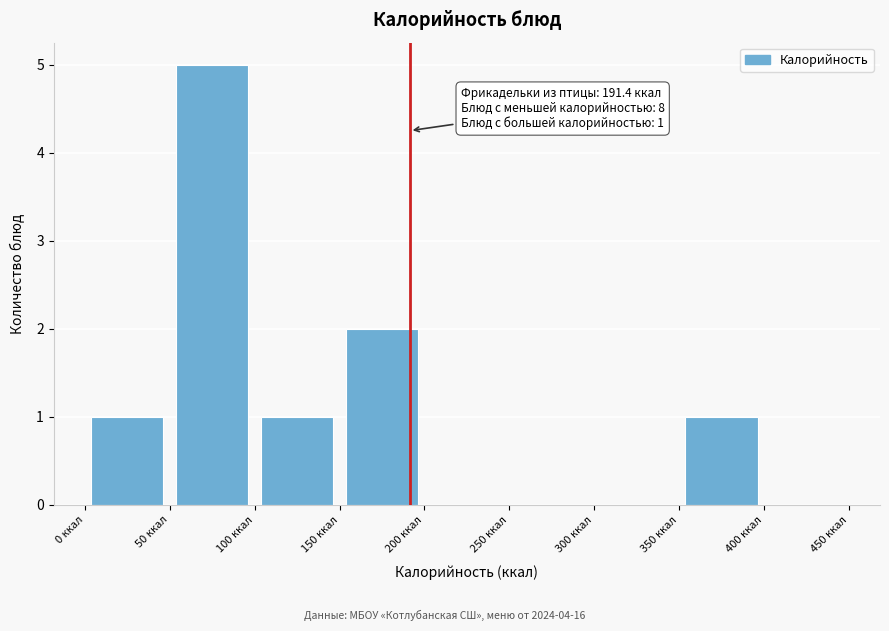

Which range on the x-axis has the tallest bar?

50 to 100